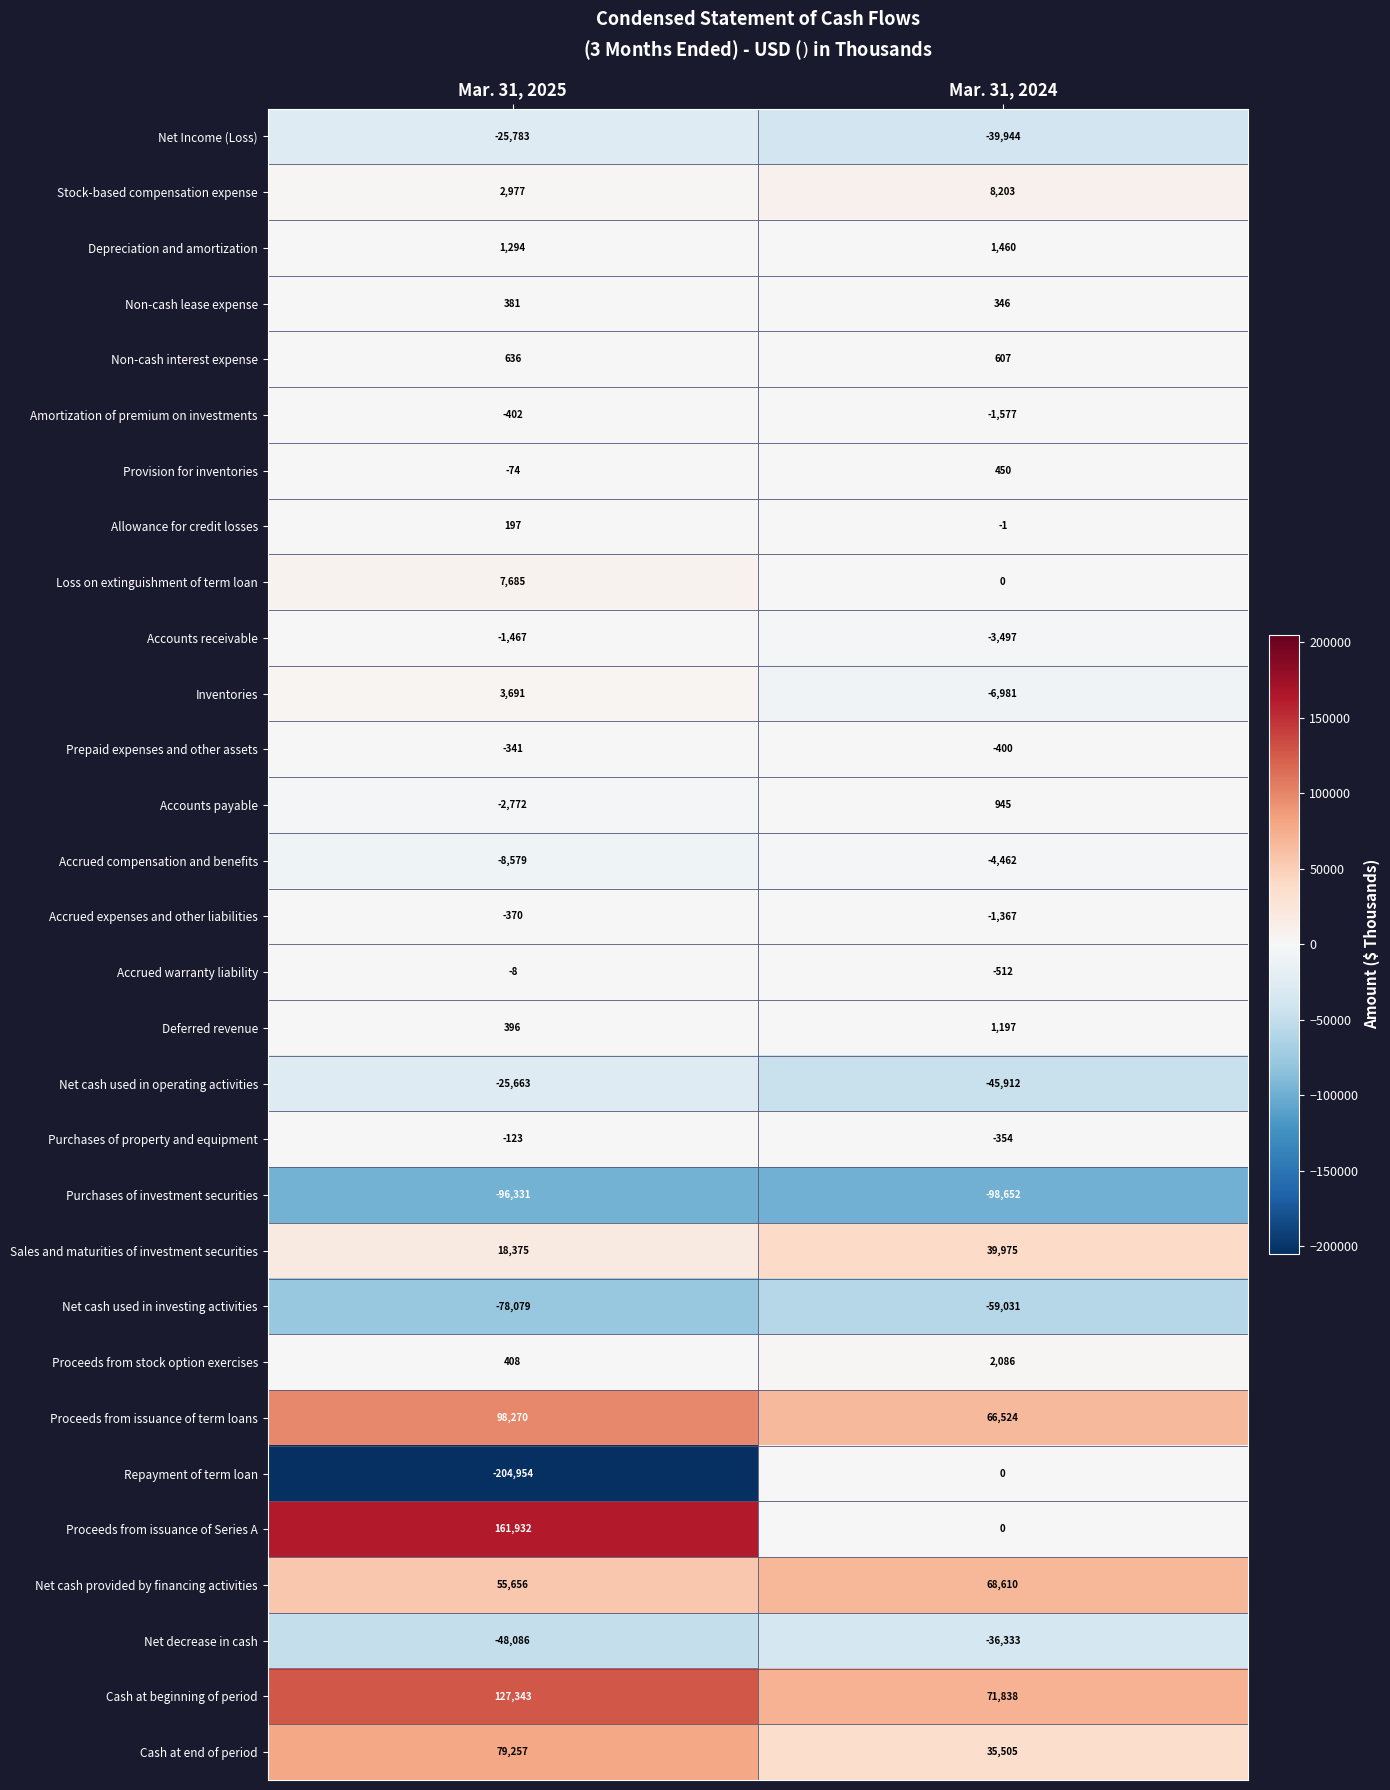

Which series has the largest range (max minus min)?

Repayment of term loan